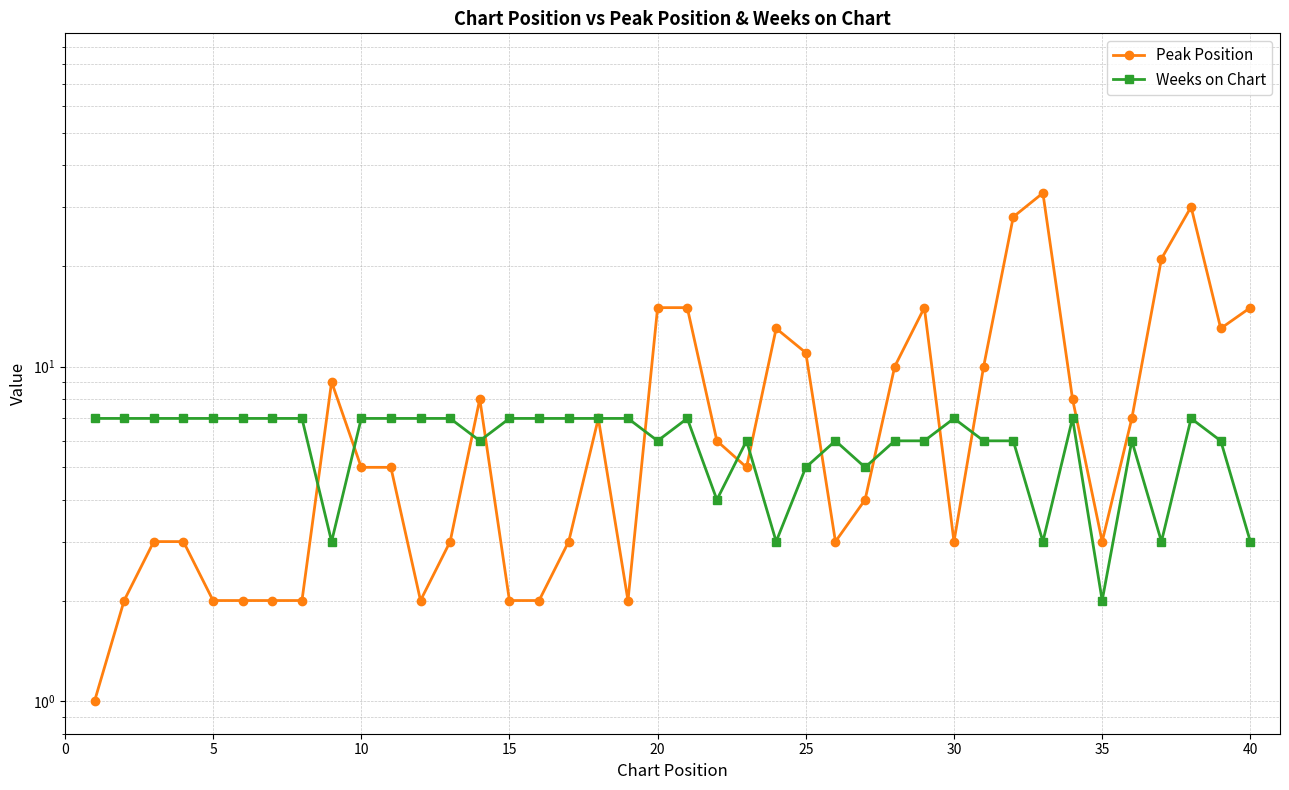

True or false: Weeks on Chart has more than 2 points higher than both neighbors.

True